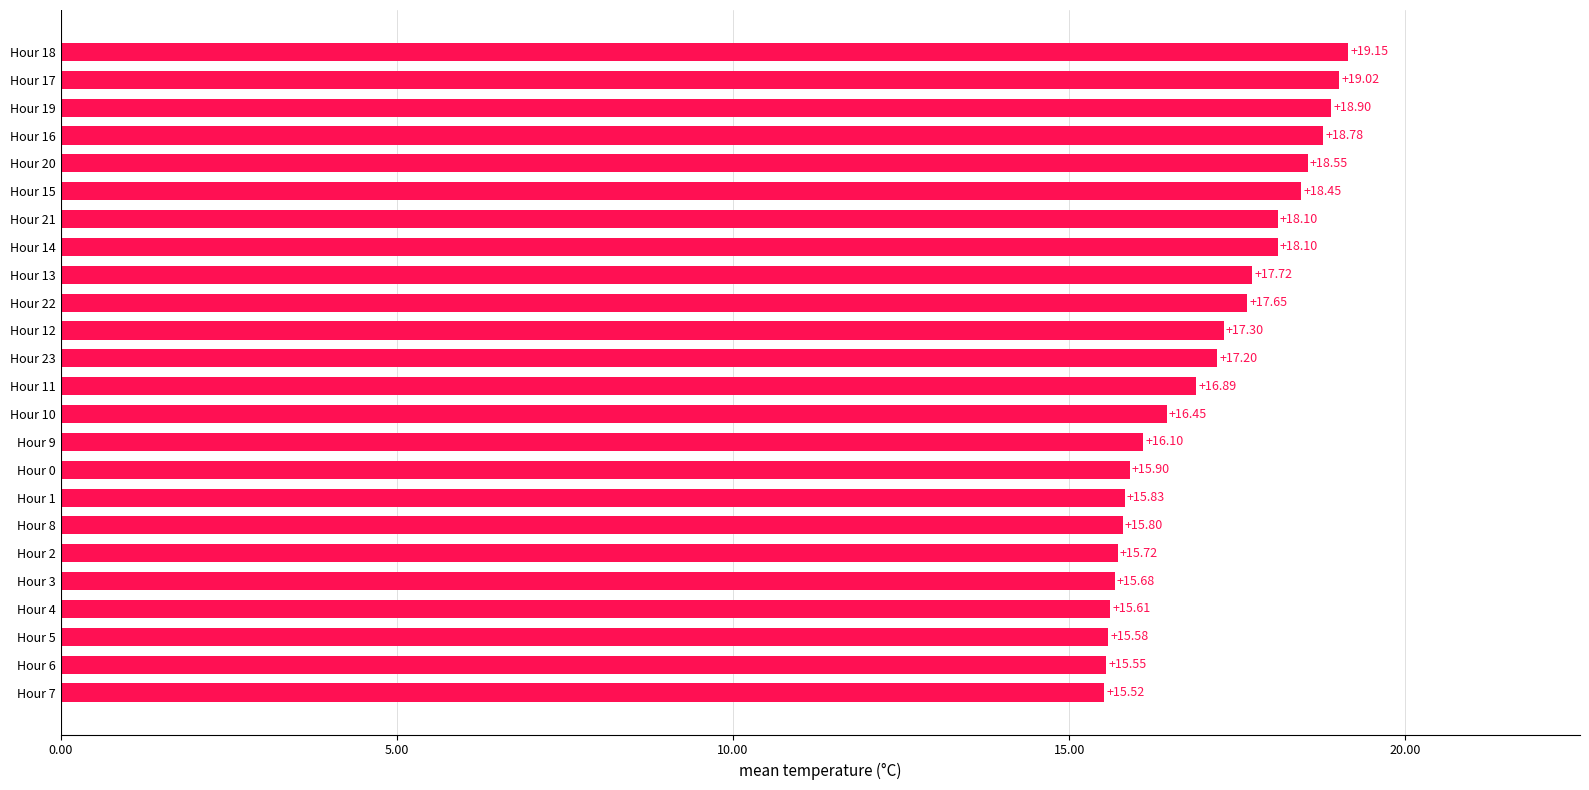

What is the difference between the second highest and second lowest values?

3.5